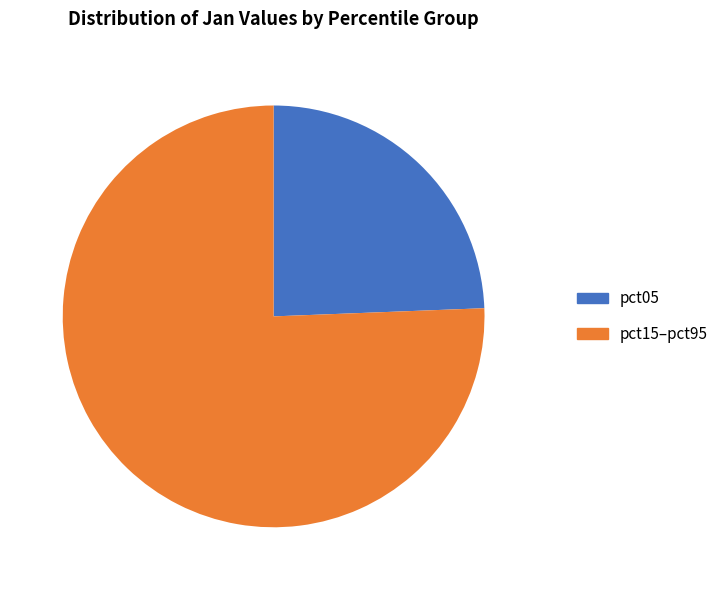

Do pct05 and pct15–pct95 together represent more than half of the pie?

Yes